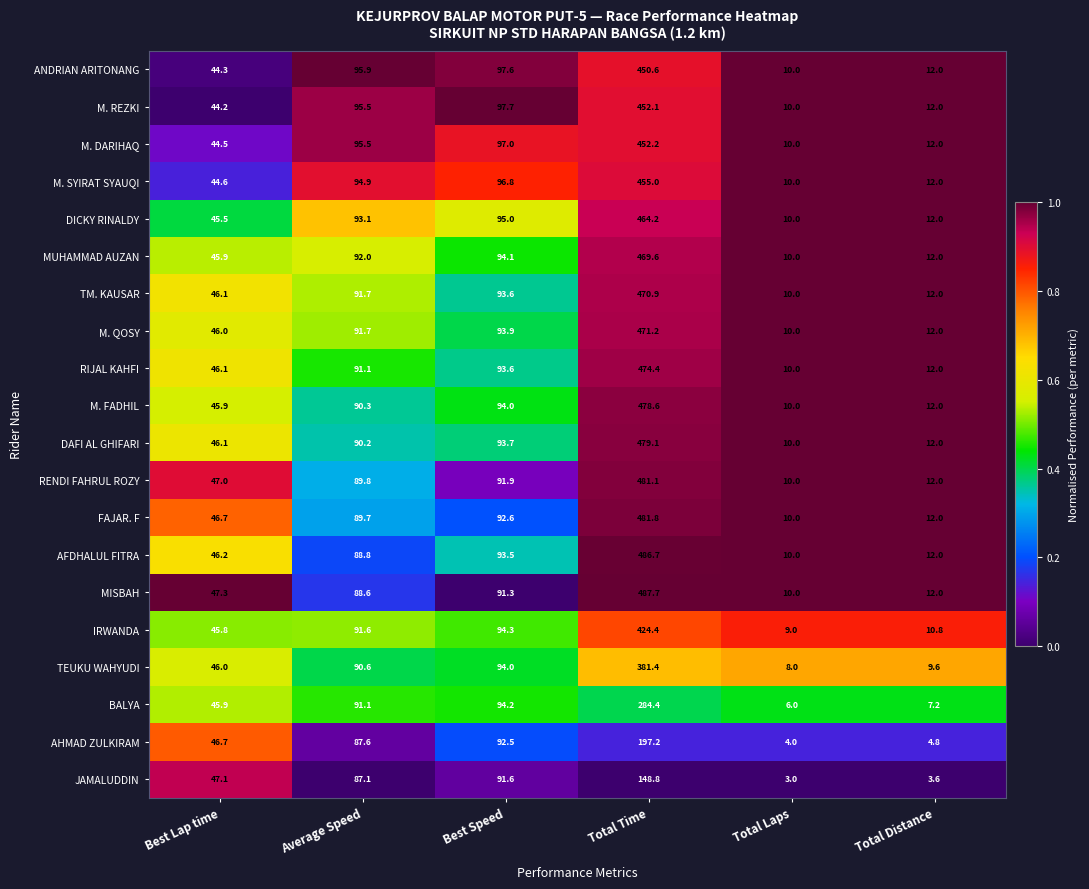

The M. QOSY series shows 820.4 at Total Time. True or false?

False